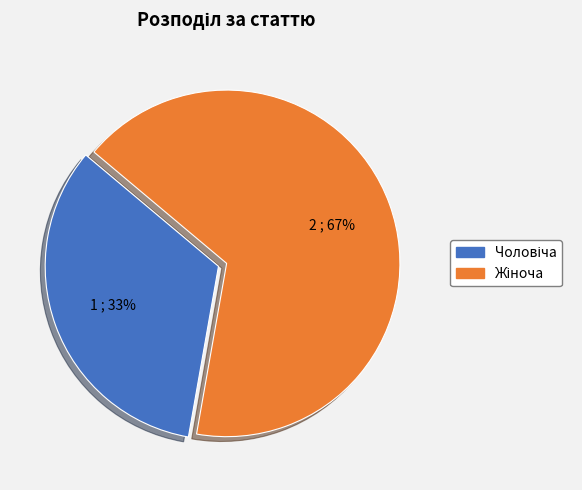

How many segments does this pie chart have?

2